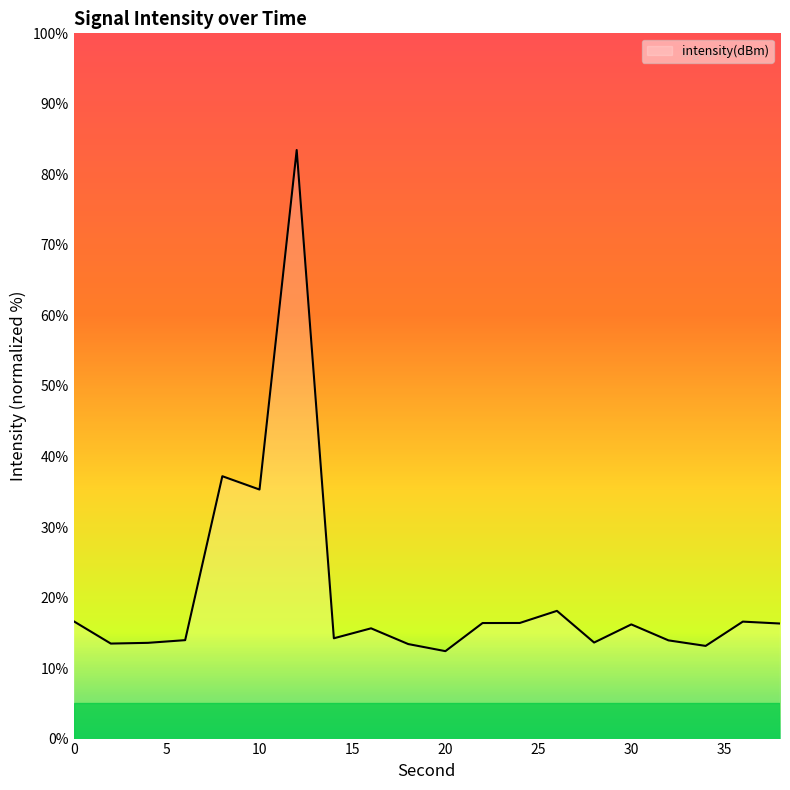

What is the average value?

20.5